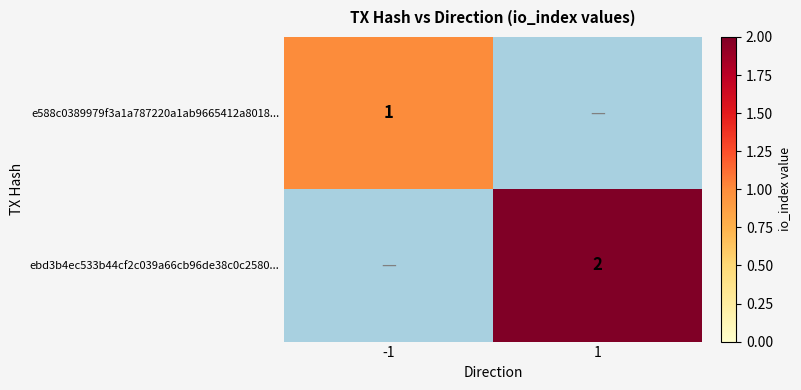

Is the value of e588c0389979f3a1a787220a1ab9665412a8018... at -1 greater than the value of ebd3b4ec533b44cf2c039a66cb96de38c0c2580... at 1?

No